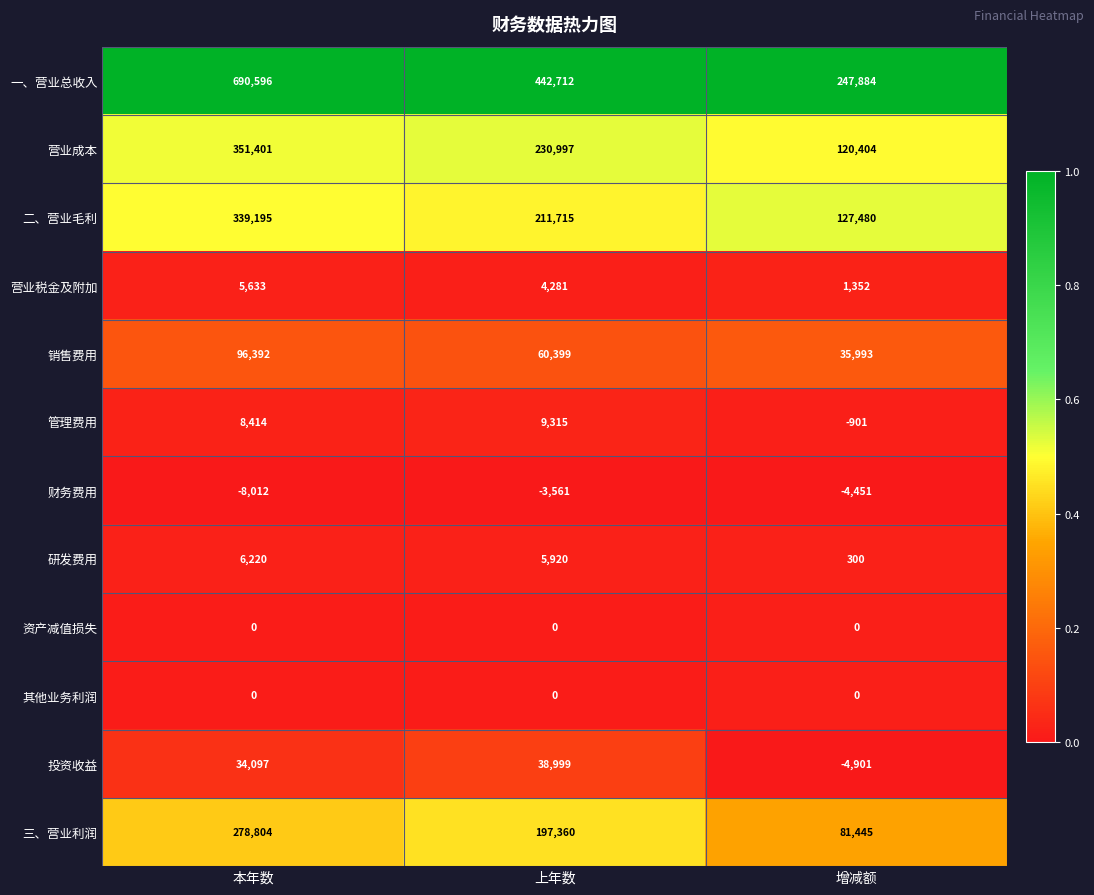

True or false: 财务费用 has a value of -3561 at 上年数.

True